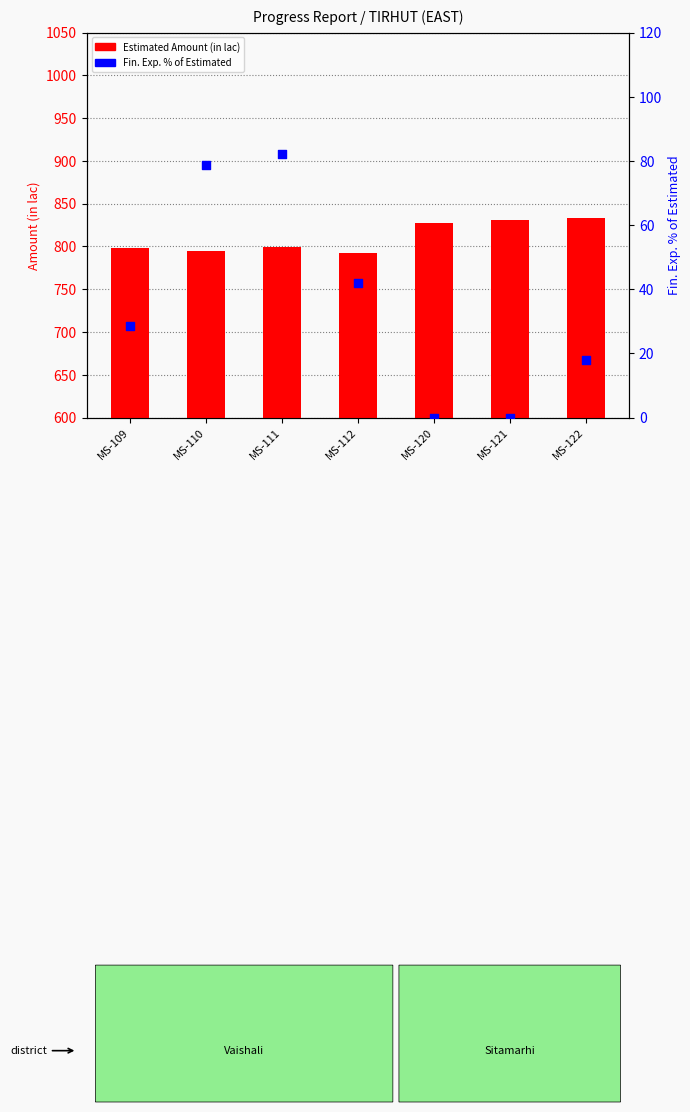

What are all the series names shown in the legend?

Estimated Amount (in lac), Fin. Exp. % of Estimated